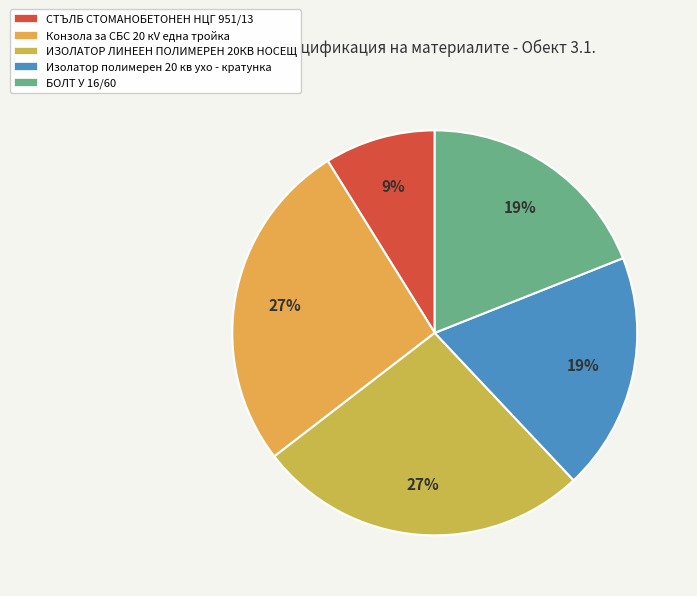

What percentage is NOT represented by БОЛТ У 16/60?

81.0%